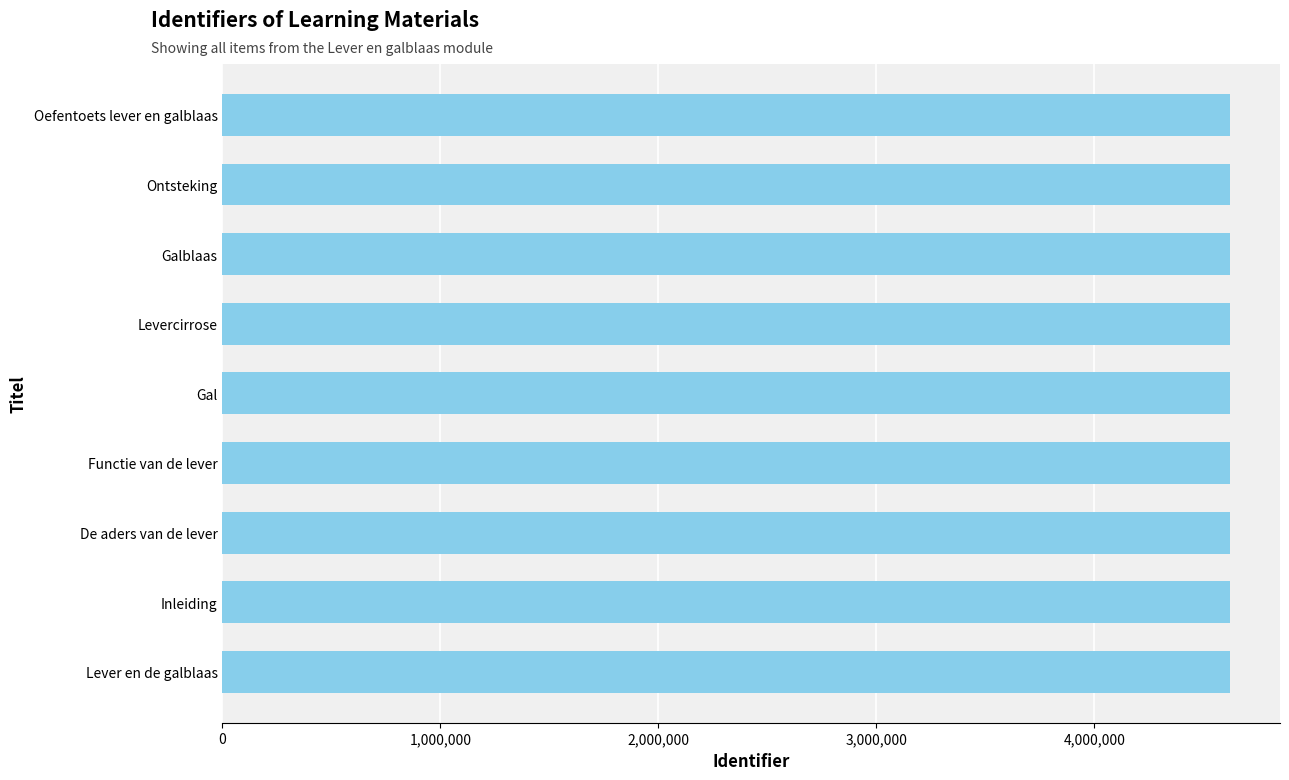

How many bars are there in total?

9